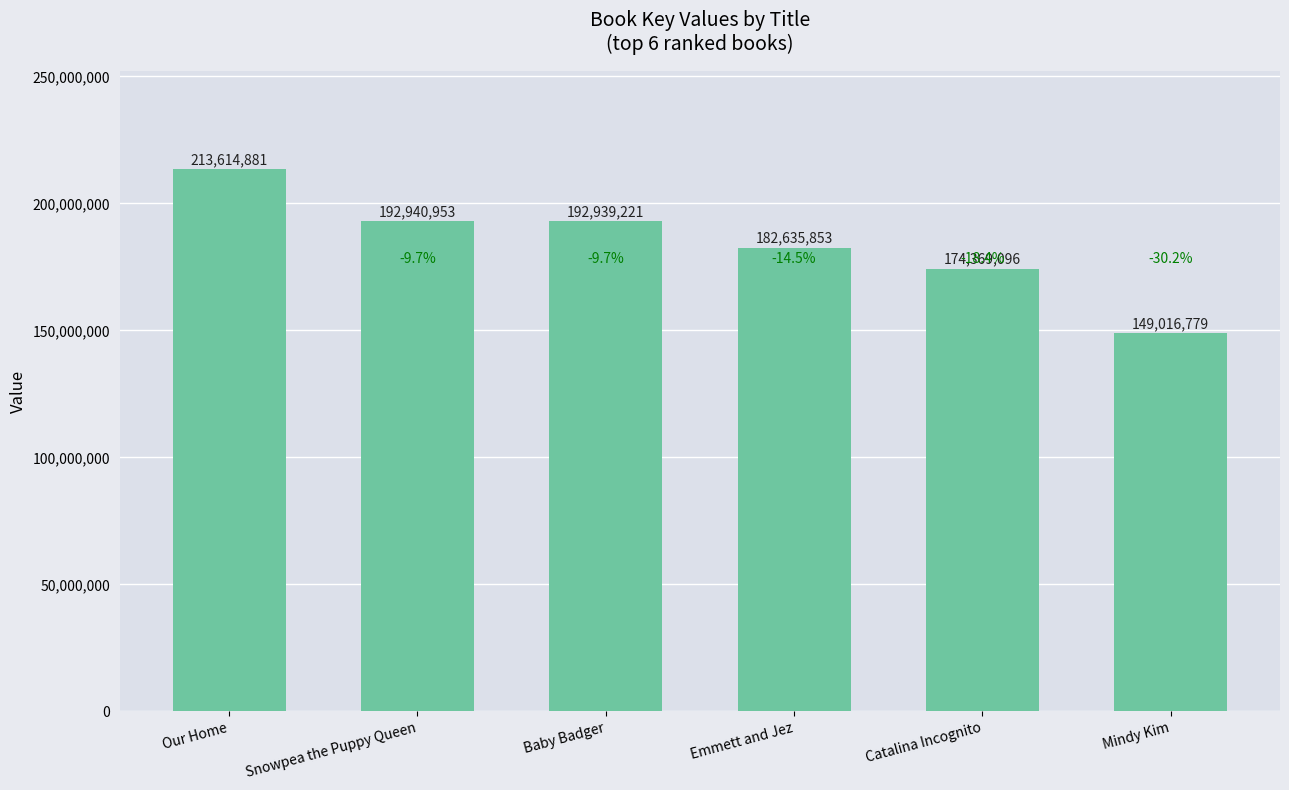

How many data points are less than 192939221?

3